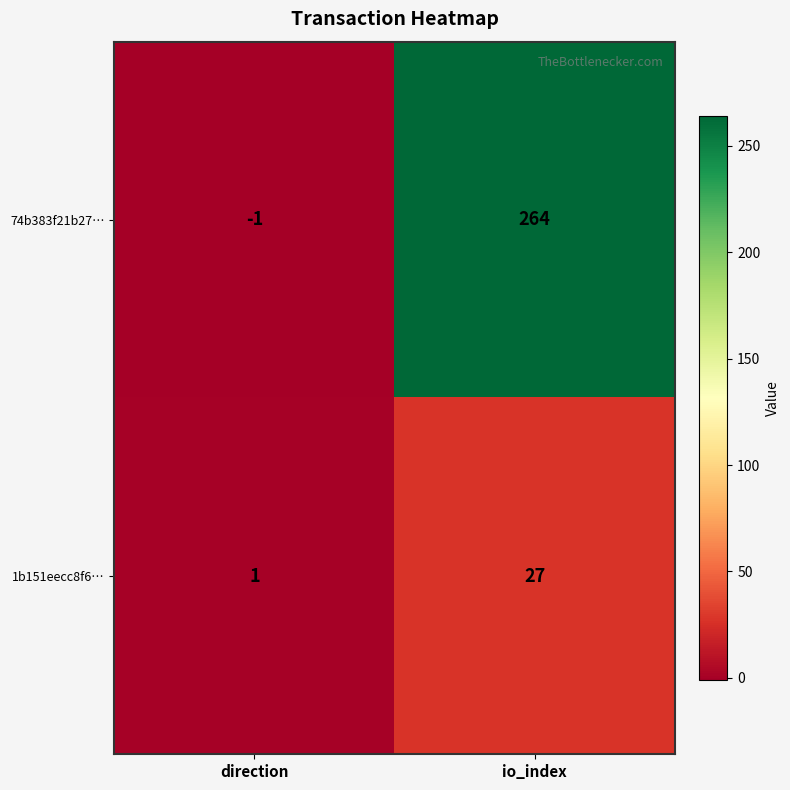

Reading left to right, list all the values displayed in this chart.

74b383f21b27…: direction=-1	io_index=264
1b151eecc8f6…: direction=1	io_index=27